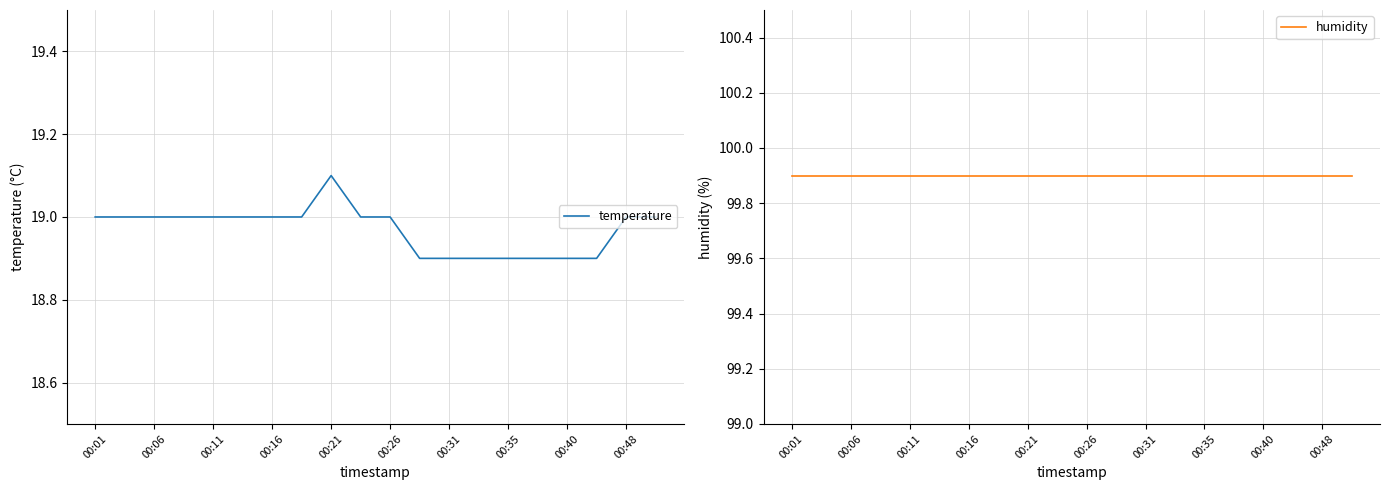

How many interior local peaks does the temperature series have?

1